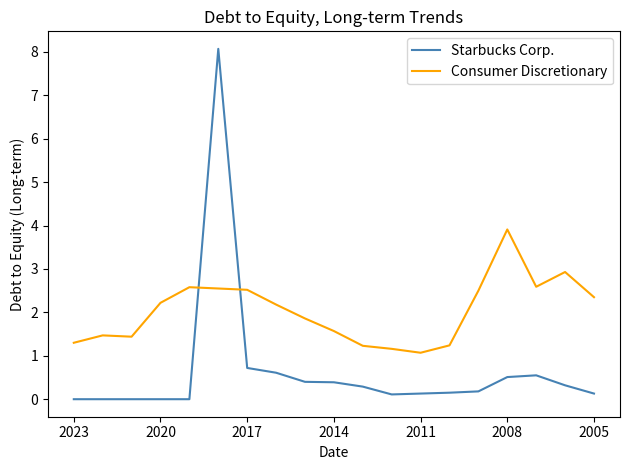

Which series has the largest total across all categories?

Consumer Discretionary